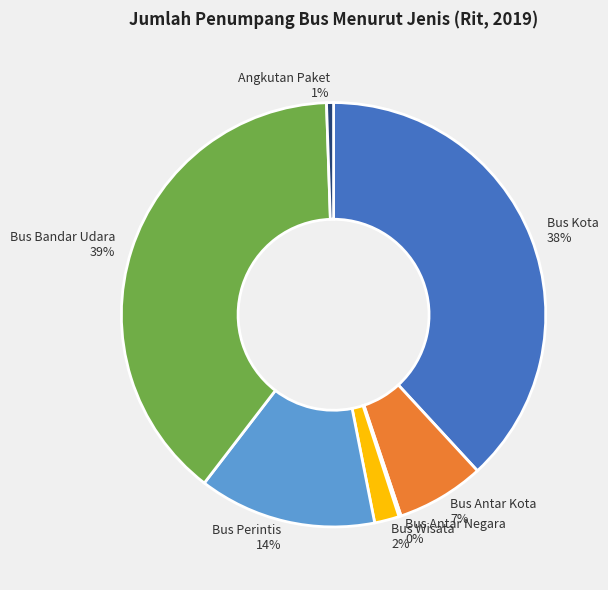

What percentage is the Bus Wisata slice, to the nearest percent?

2%